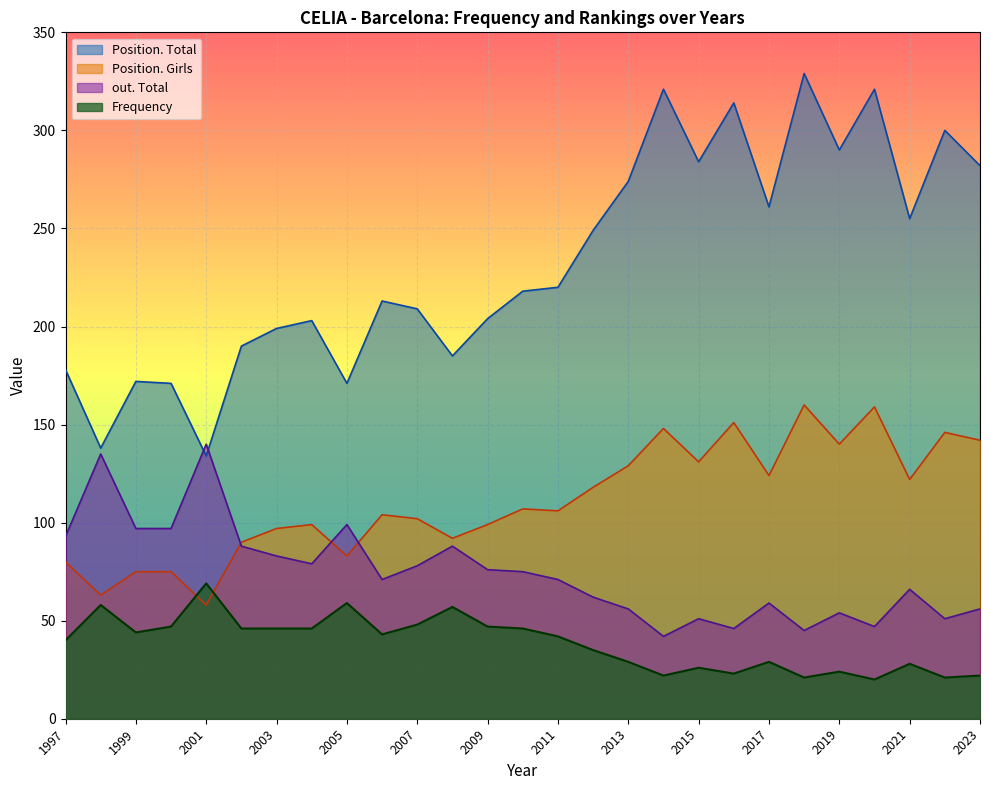

What is the difference between the out. Total values at 1999 and 2007?

19